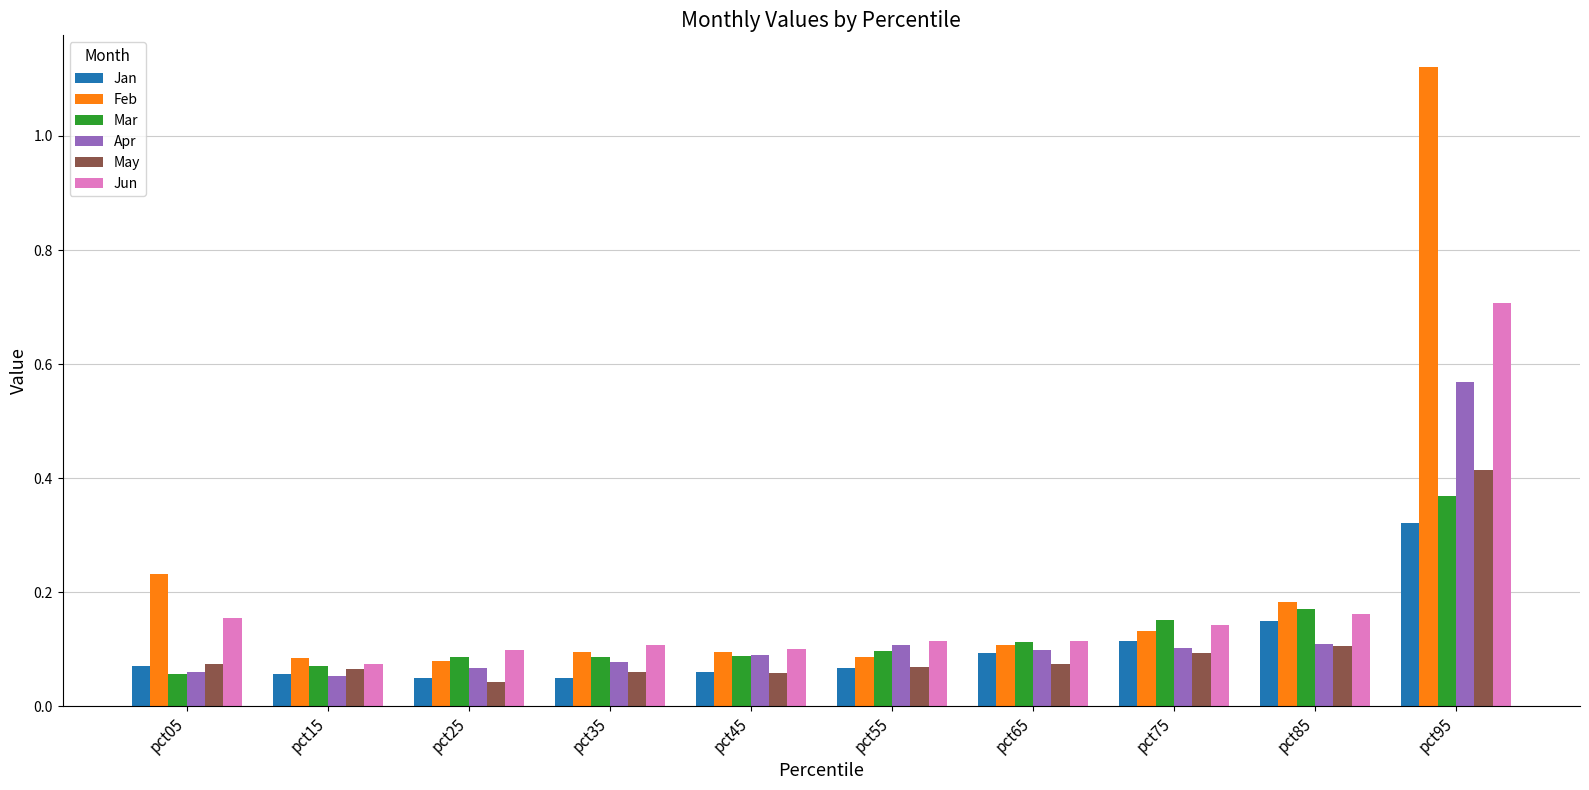

Which category has the highest value across all series?

pct95